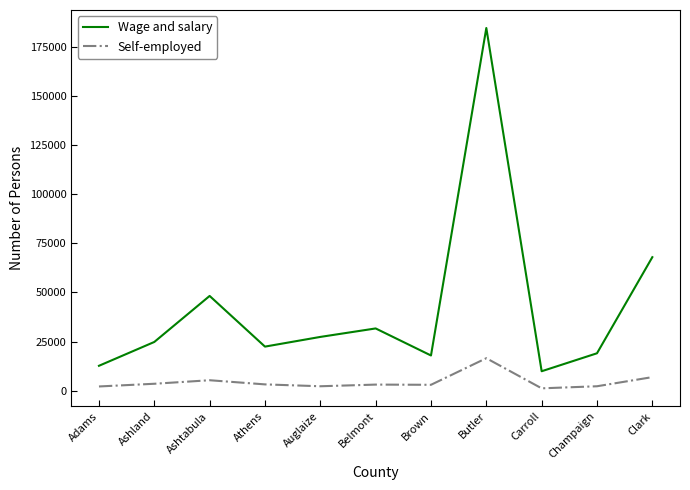

Which category has the highest value in the Wage and salary series?

Butler